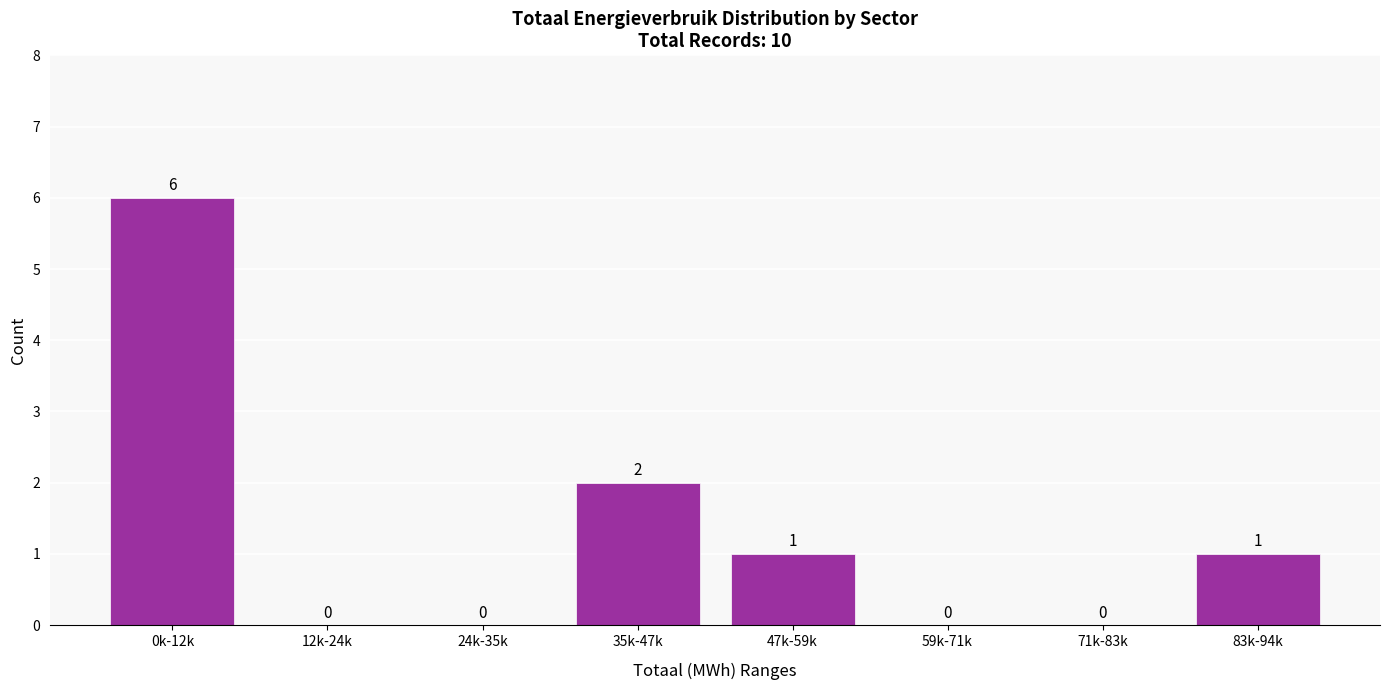

Reading left to right, list all the values displayed in this chart.

0k-12k=6	12k-24k=0	24k-35k=0	35k-47k=2	47k-59k=1	59k-71k=0	71k-83k=0	83k-94k=1